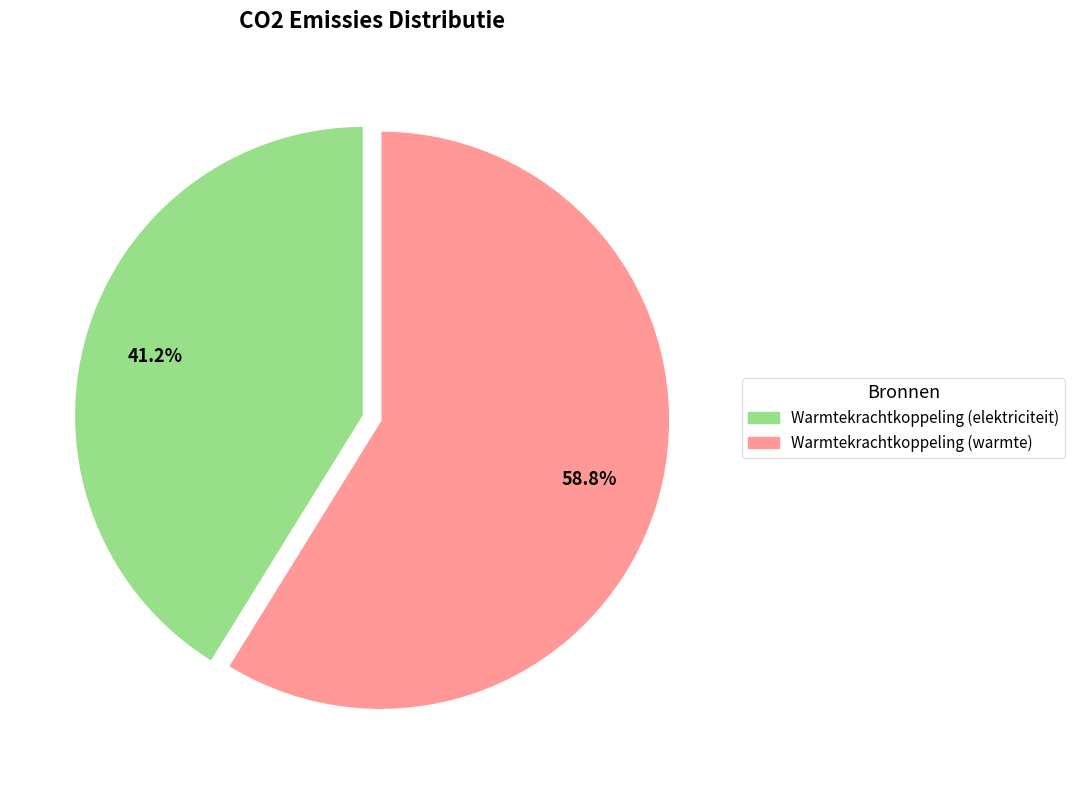

Is there any slice that represents more than half of the pie?

Yes